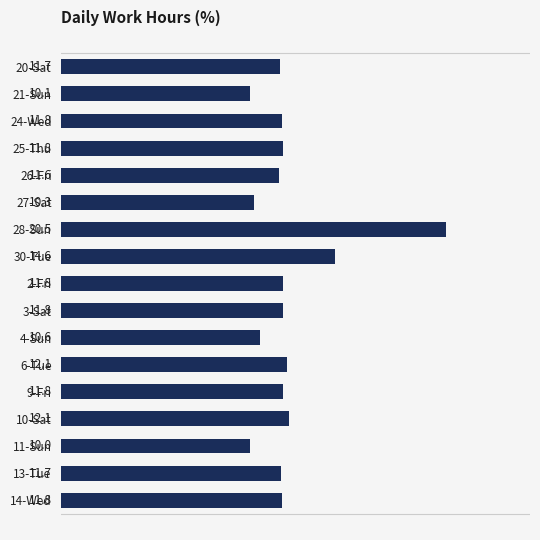

Which category has the highest value across all series?

28-Sun